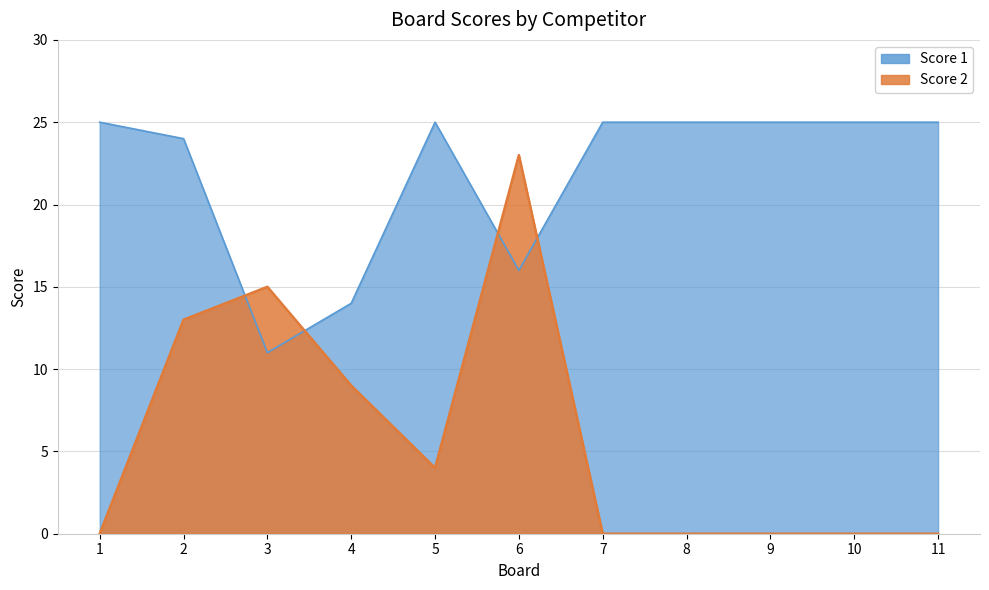

The value of Score 2 at 7 is 10. True or false?

False